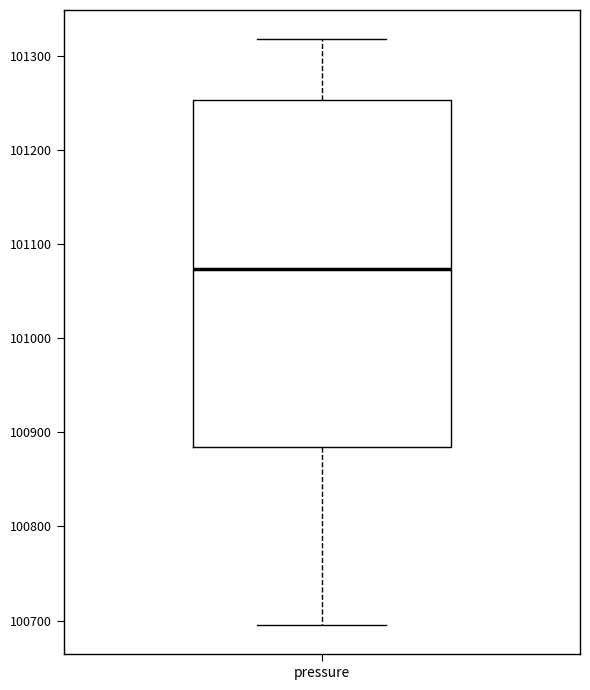

Read this box plot against the y-axis: the position of the median line, the range covered by the box, and the ends of both whiskers. The values are not printed on the chart, so give them approximately, as read against the axis.

median 101070, box 100880 to 101250, whiskers 100700 to 101320